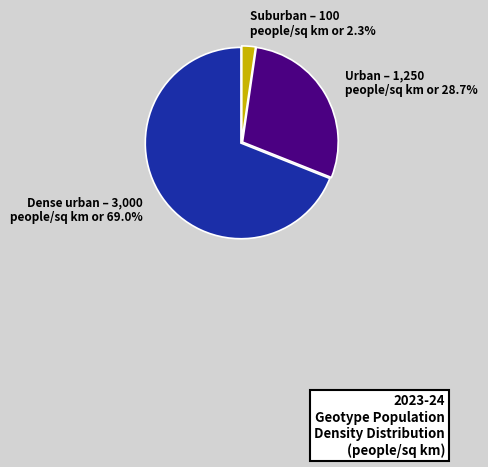

Is there a majority slice in this chart?

Yes